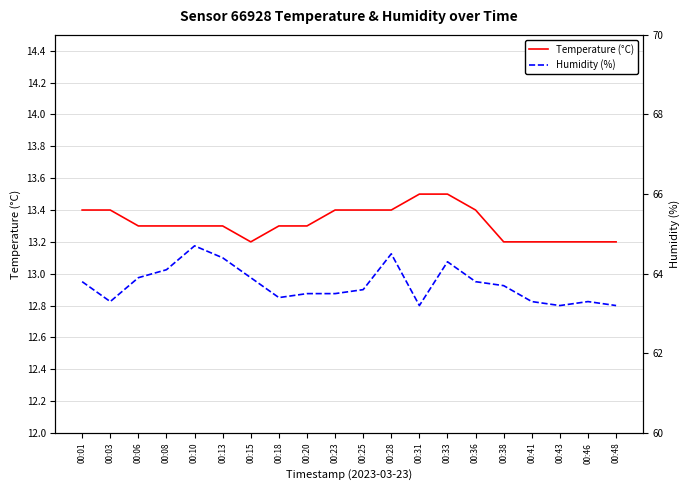

How many series are shown in this chart?

2